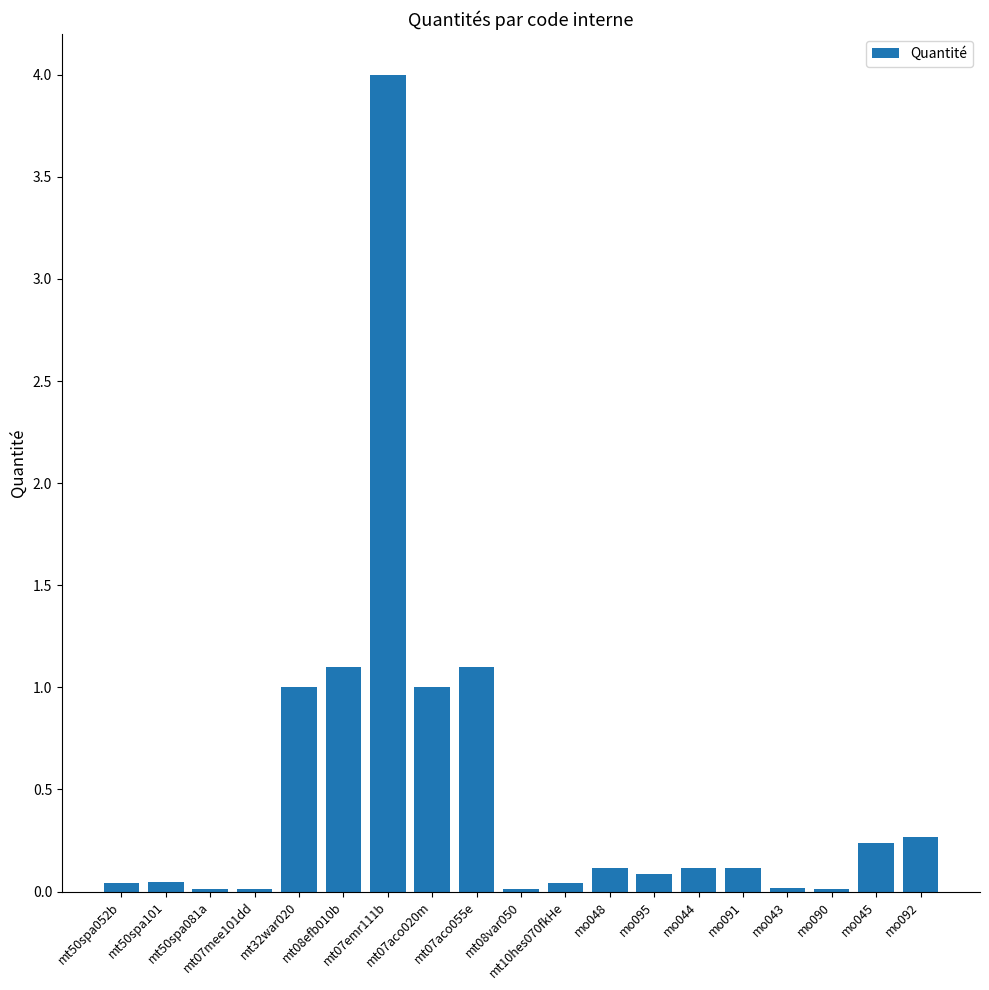

What is the greatest value displayed?

4.0